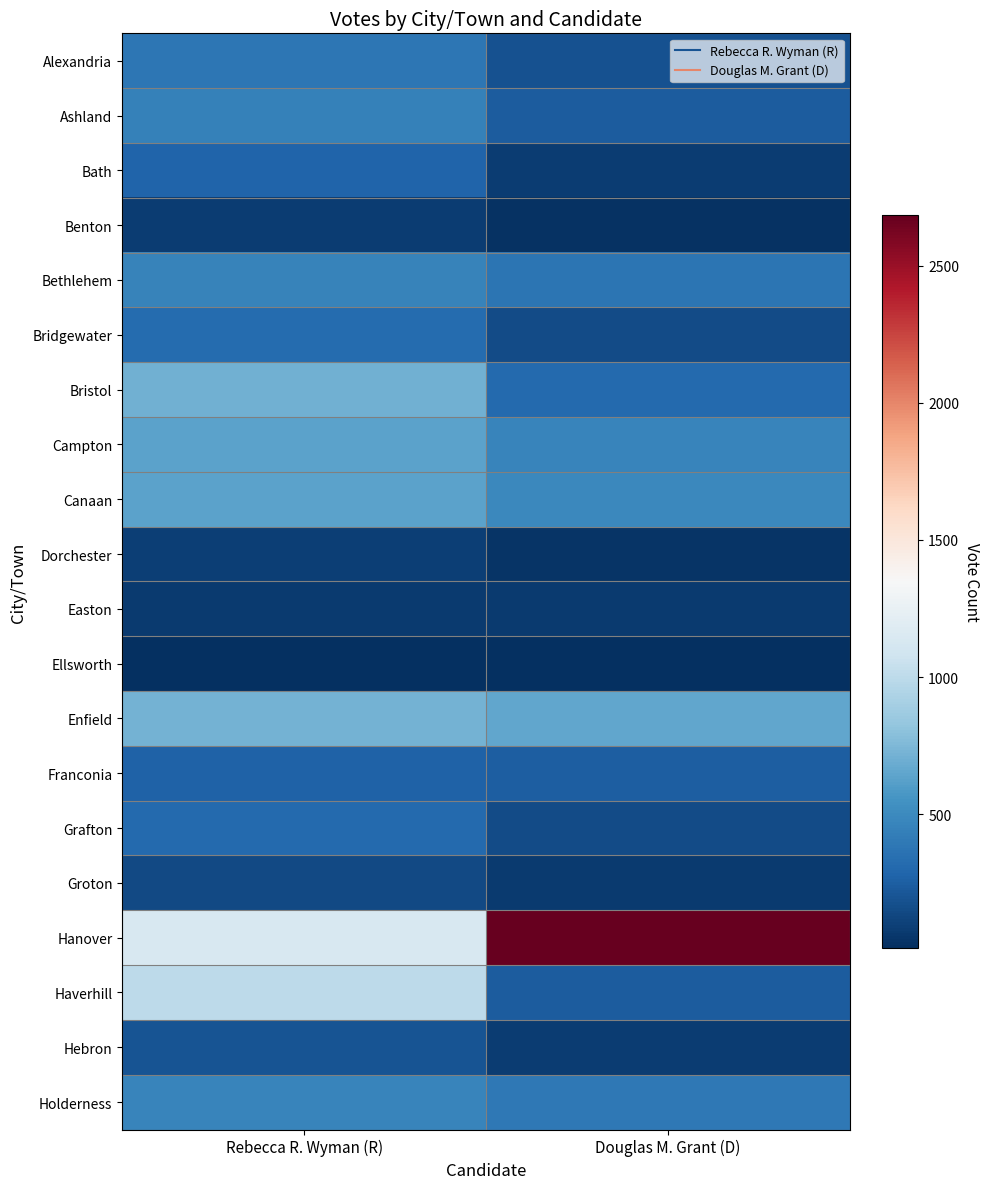

Reading left to right, what are all the values shown in this chart?

Alexandria: Rebecca R. Wyman (R)=388	Douglas M. Grant (D)=182
Ashland: Rebecca R. Wyman (R)=443	Douglas M. Grant (D)=239
Bath: Rebecca R. Wyman (R)=280	Douglas M. Grant (D)=83
Benton: Rebecca R. Wyman (R)=85	Douglas M. Grant (D)=33
Bethlehem: Rebecca R. Wyman (R)=458	Douglas M. Grant (D)=376
Bridgewater: Rebecca R. Wyman (R)=325	Douglas M. Grant (D)=155
Bristol: Rebecca R. Wyman (R)=710	Douglas M. Grant (D)=316
Campton: Rebecca R. Wyman (R)=635	Douglas M. Grant (D)=465
Canaan: Rebecca R. Wyman (R)=631	Douglas M. Grant (D)=484
Dorchester: Rebecca R. Wyman (R)=93	Douglas M. Grant (D)=40
Easton: Rebecca R. Wyman (R)=71	Douglas M. Grant (D)=67
Ellsworth: Rebecca R. Wyman (R)=22	Douglas M. Grant (D)=14
Enfield: Rebecca R. Wyman (R)=717	Douglas M. Grant (D)=654
Franconia: Rebecca R. Wyman (R)=269	Douglas M. Grant (D)=246
Grafton: Rebecca R. Wyman (R)=308	Douglas M. Grant (D)=154
Groton: Rebecca R. Wyman (R)=147	Douglas M. Grant (D)=67
Hanover: Rebecca R. Wyman (R)=1133	Douglas M. Grant (D)=2684
Haverhill: Rebecca R. Wyman (R)=996	Douglas M. Grant (D)=240
Hebron: Rebecca R. Wyman (R)=196	Douglas M. Grant (D)=86
Holderness: Rebecca R. Wyman (R)=463	Douglas M. Grant (D)=396